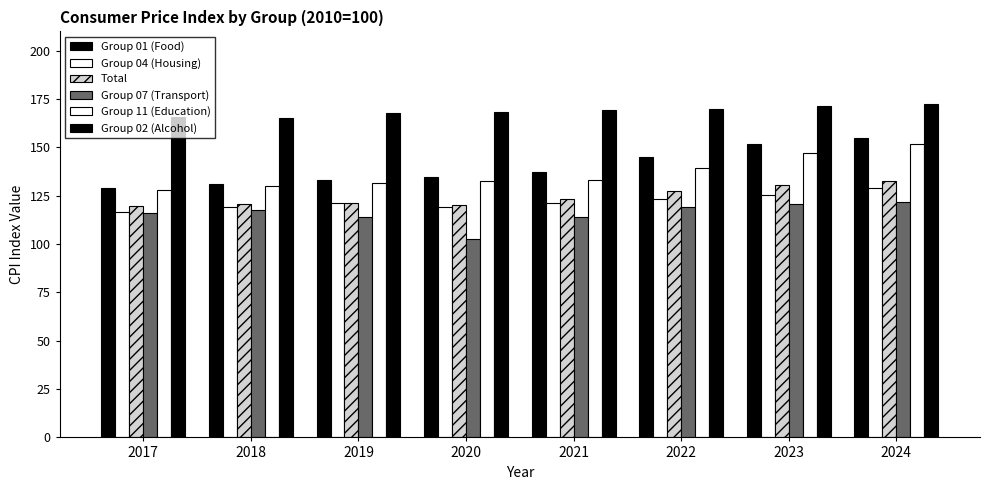

How many categories are shown in the chart?

8